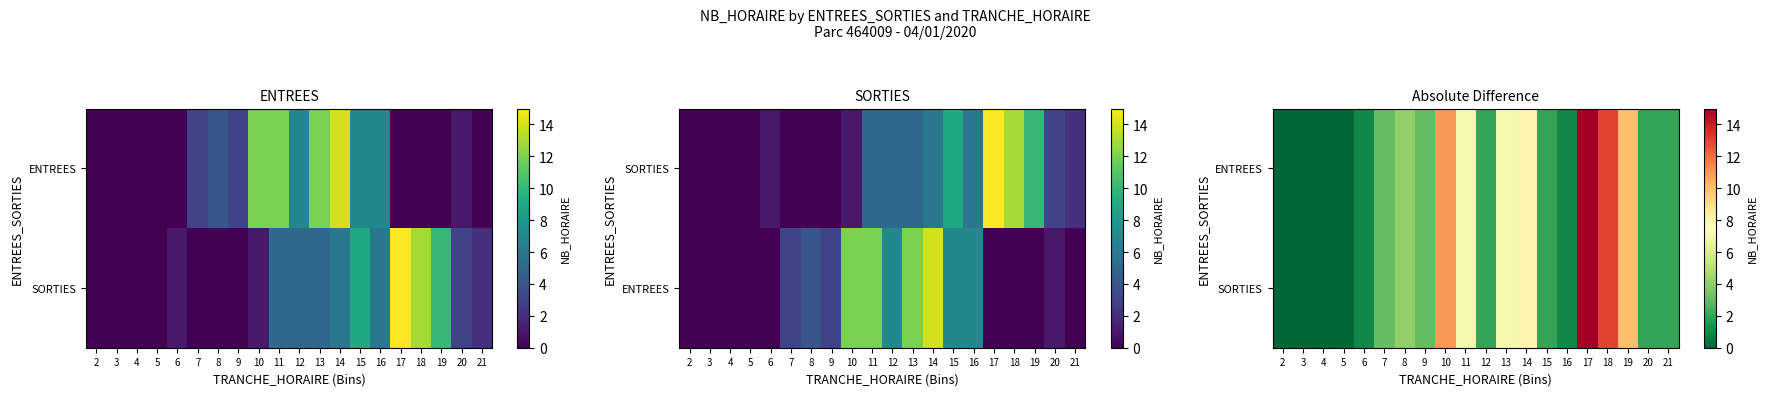

True or false: ENTREES has a value of 1 at 9.

False